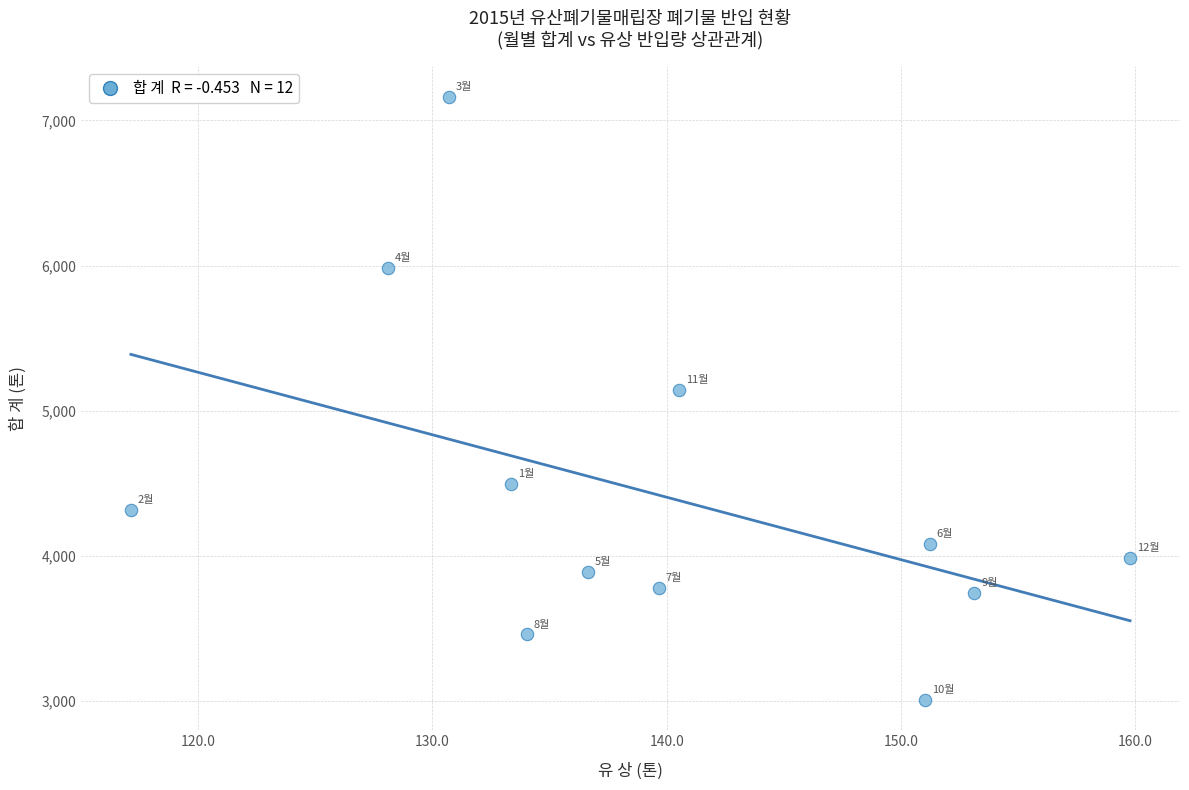

What Y value in the scatter plot is closest to 5085?

5139.8